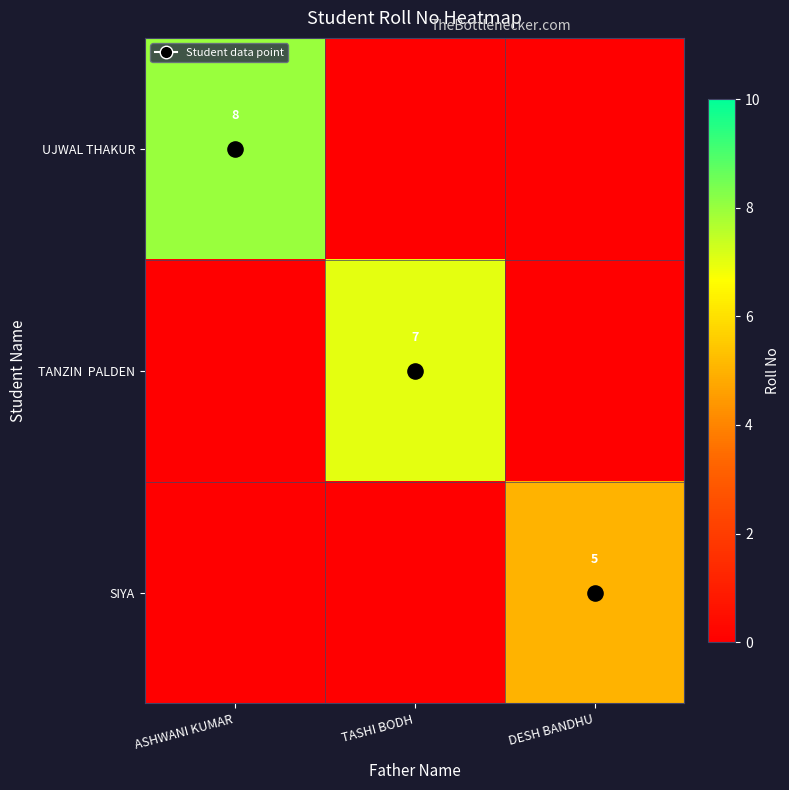

At which label does SIYA reach its minimum?

ASHWANI KUMAR